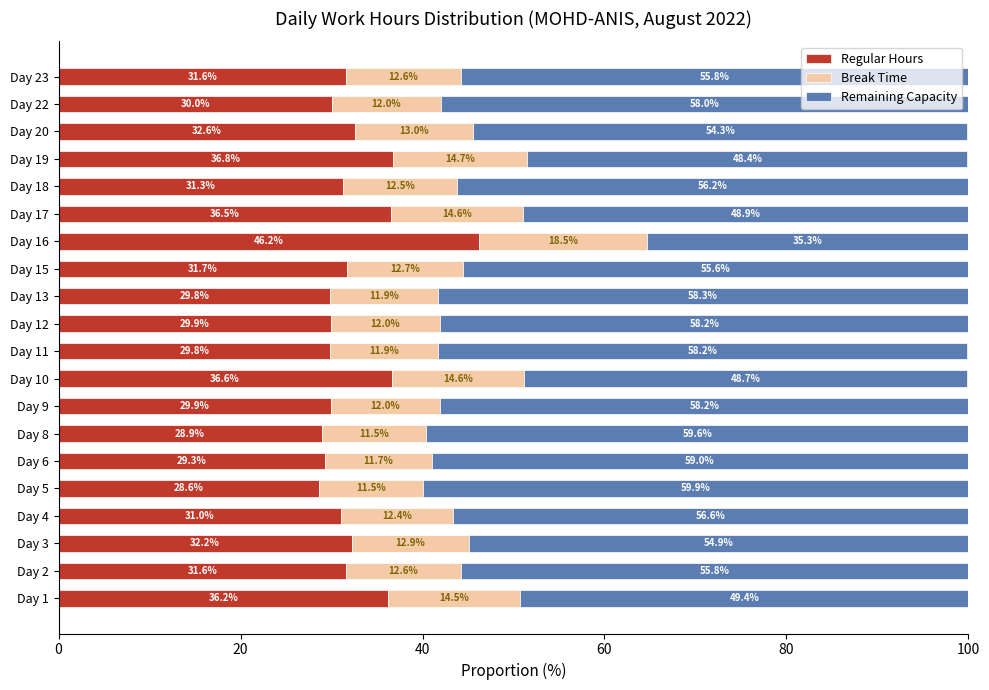

What is the total value across all series at Day 4?

100.0